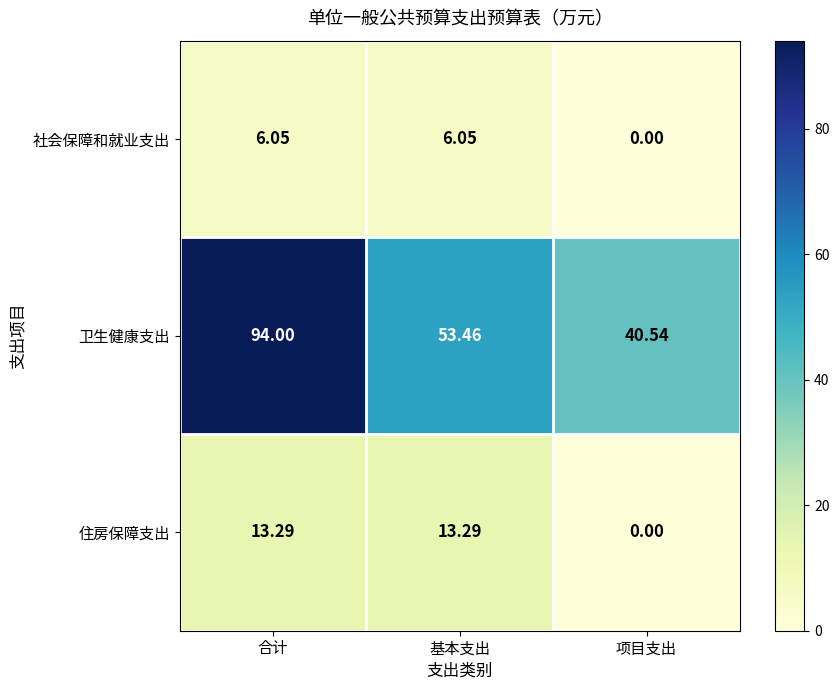

List the series in order of their peak value, lowest first.

社会保障和就业支出, 住房保障支出, 卫生健康支出